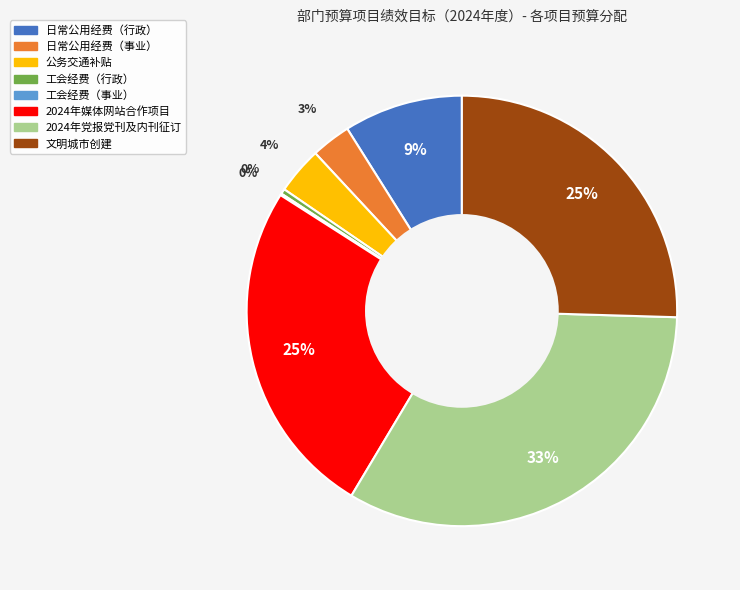

True or false: 工会经费（行政） accounts for 0% of the total.

True